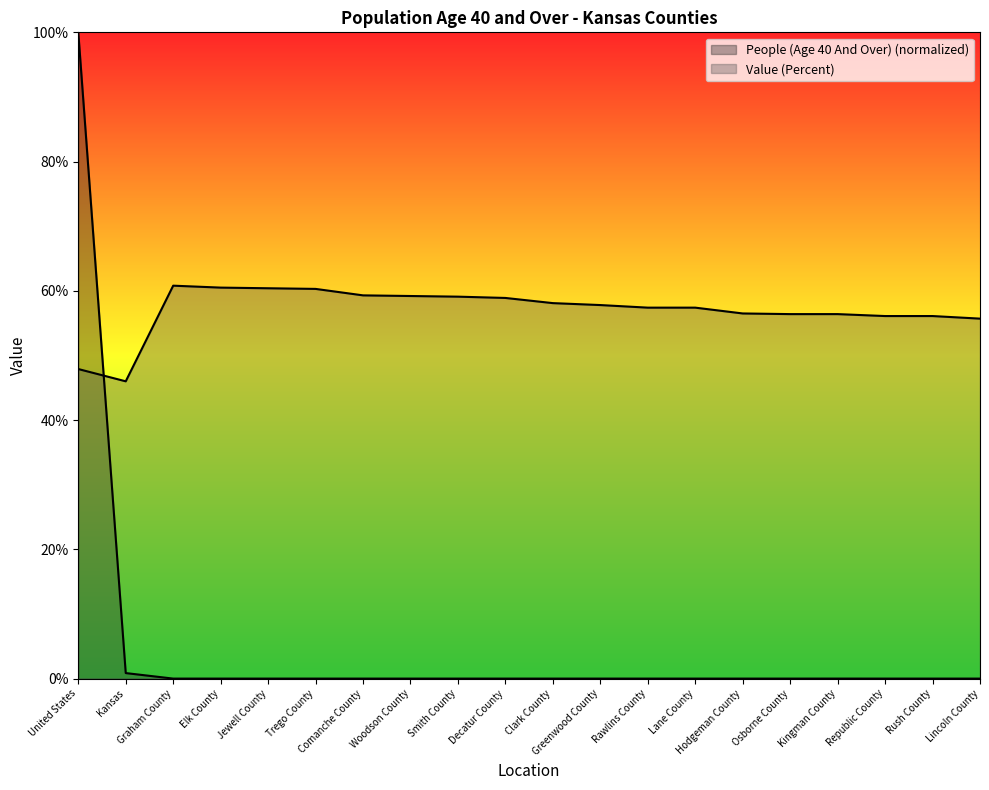

Reading left to right, transcribe all the data shown in this chart.

People (Age 40 And Over): United States=100.0	Kansas=0.9	Graham County=0.0	Elk County=0.0	Jewell County=0.0	Trego County=0.0	Comanche County=0.0	Woodson County=0.0	Smith County=0.0	Decatur County=0.0	Clark County=0.0	Greenwood County=0.0	Rawlins County=0.0	Lane County=0.0	Hodgeman County=0.0	Osborne County=0.0	Kingman County=0.0	Republic County=0.0	Rush County=0.0	Lincoln County=0.0
Value (Percent): United States=47.9	Kansas=46.0	Graham County=60.8	Elk County=60.5	Jewell County=60.4	Trego County=60.3	Comanche County=59.3	Woodson County=59.2	Smith County=59.1	Decatur County=58.9	Clark County=58.1	Greenwood County=57.8	Rawlins County=57.4	Lane County=57.4	Hodgeman County=56.5	Osborne County=56.4	Kingman County=56.4	Republic County=56.1	Rush County=56.1	Lincoln County=55.7